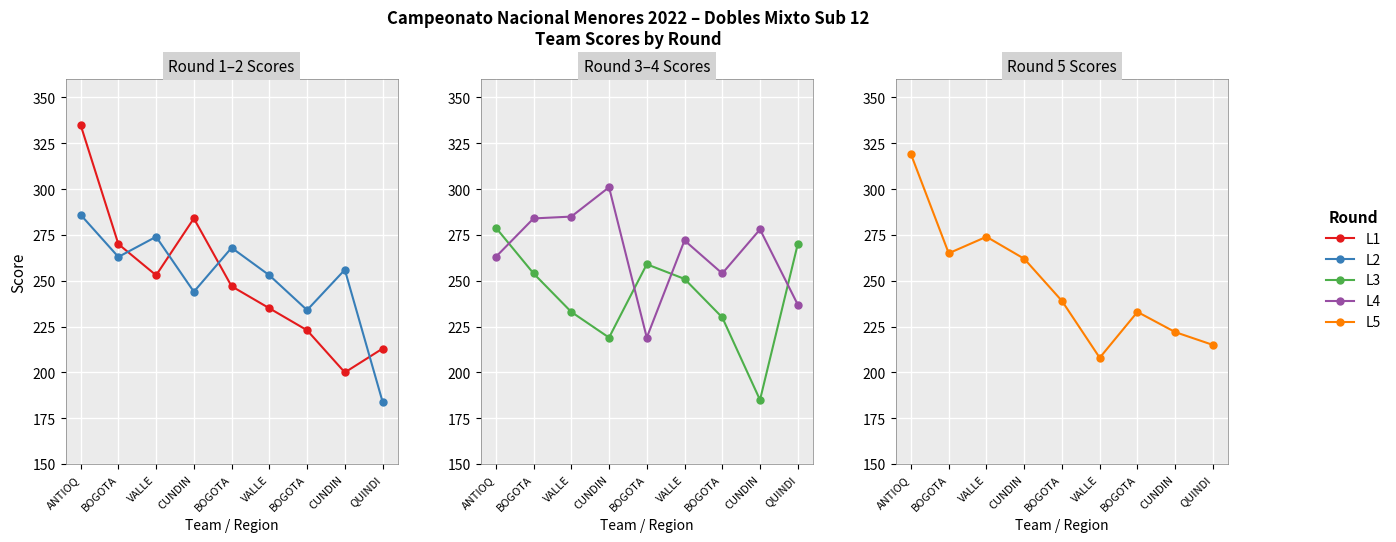

Where is L1 nearest to the value 267?

BOGOTA